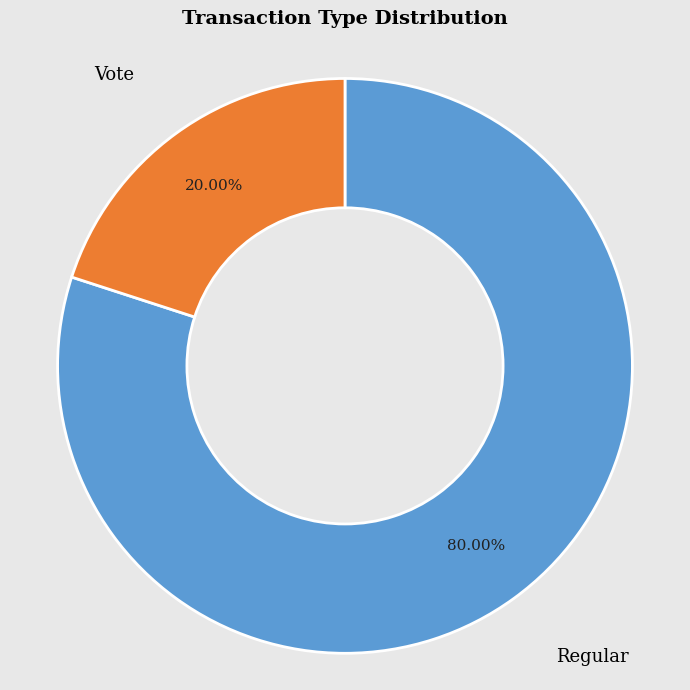

Combined, what portion of the pie is Vote and Regular?

100.0%